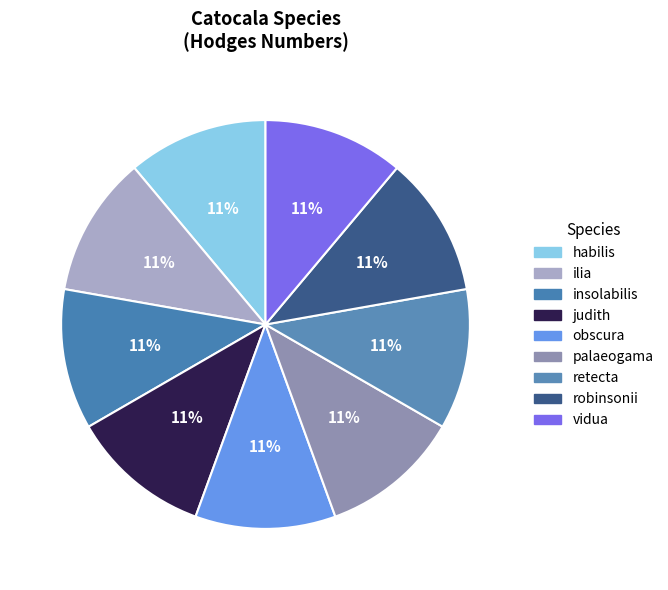

To the nearest percent, what percentage of the pie is palaeogama?

11%